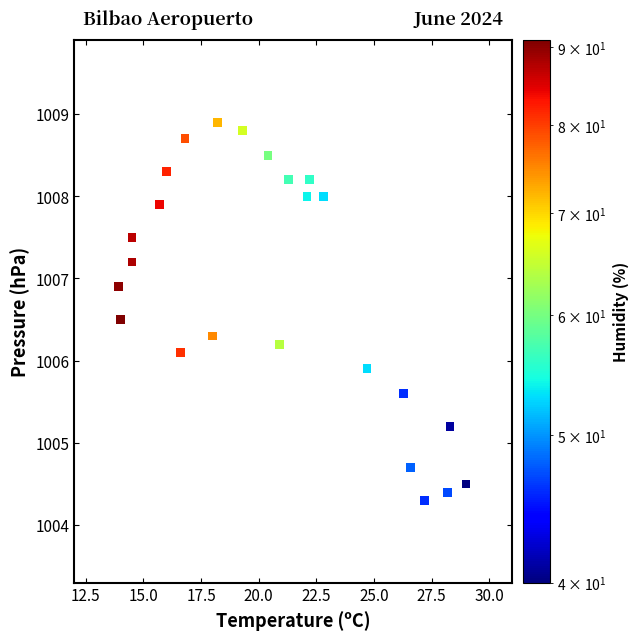

What is the range of Y values (max minus min)?

4.6